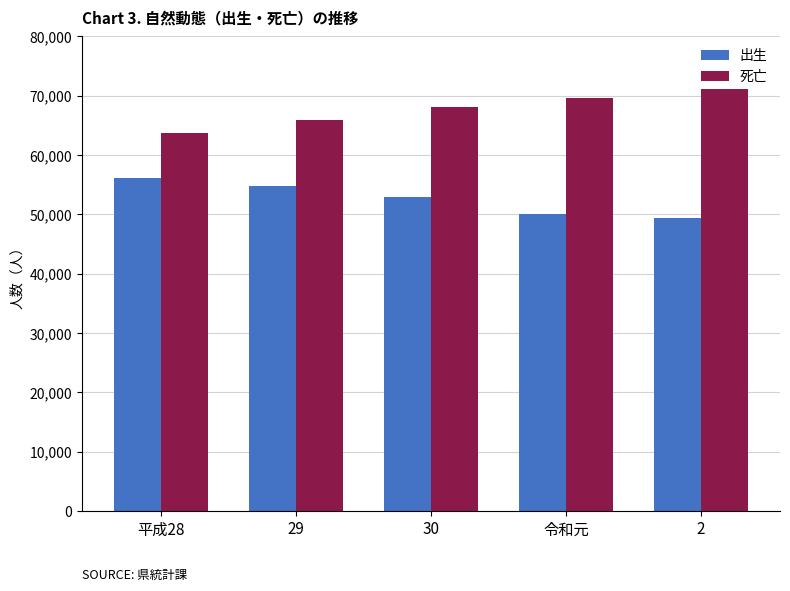

What is the smallest value displayed?

49437